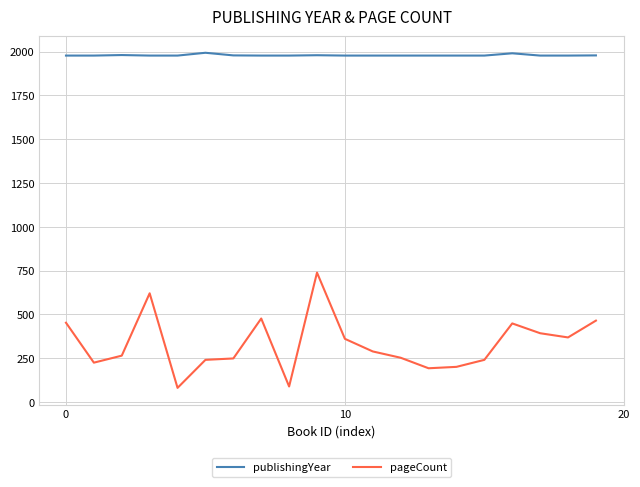

What are all the series names shown in the legend?

publishingYear, pageCount